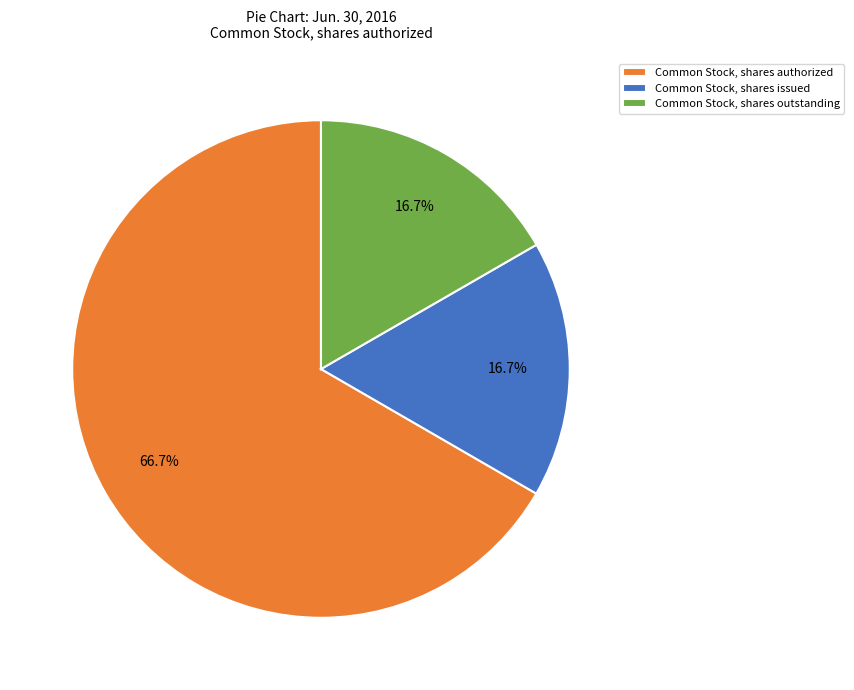

Which category has the biggest portion of the pie?

Common Stock, shares authorized